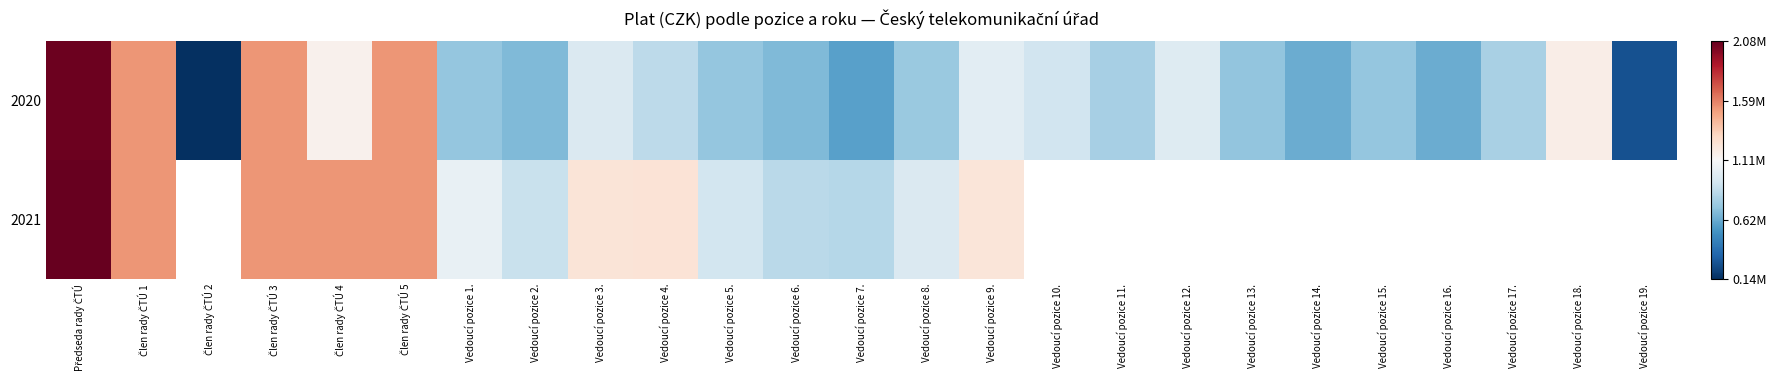

What is the minimum value for 2020?

135696.0